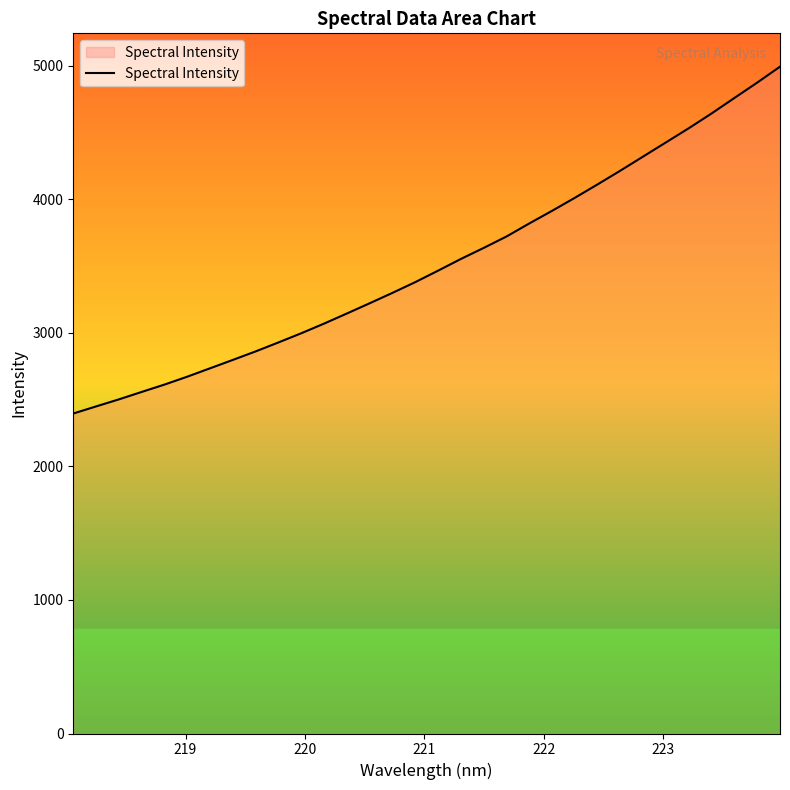

True or false: there are more than 0 points higher than both neighbors.

False